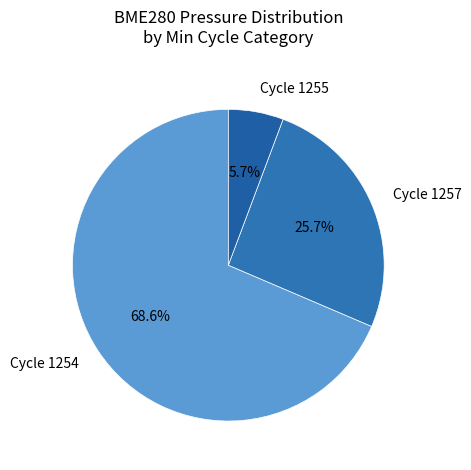

Rank the categories by value from lowest to highest.

Cycle 1255, Cycle 1257, Cycle 1254